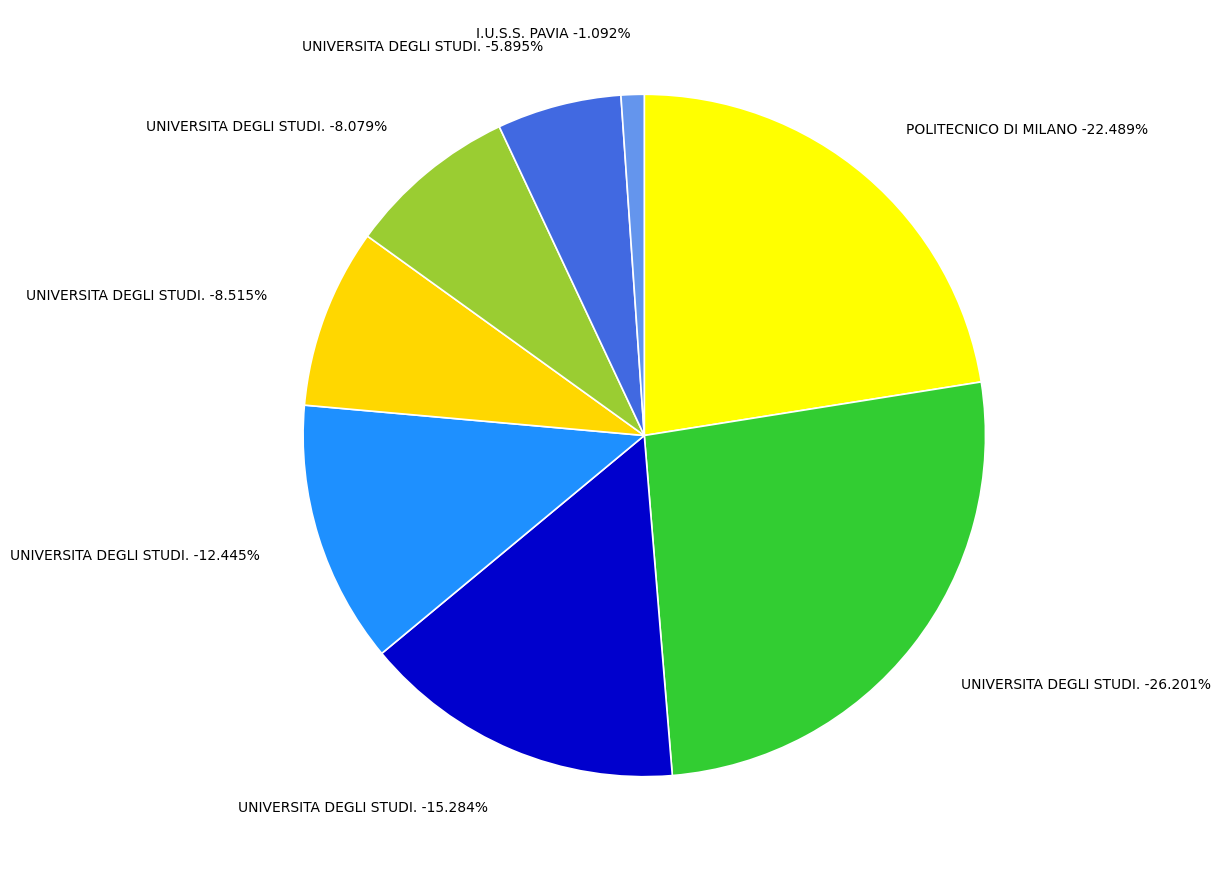

What is the change in value from UNIVERSITA DEGLI STUDI DI MILANO to UNIVERSITA DEGLI STUDI DI MILANO-BICOCCA?

-9006306